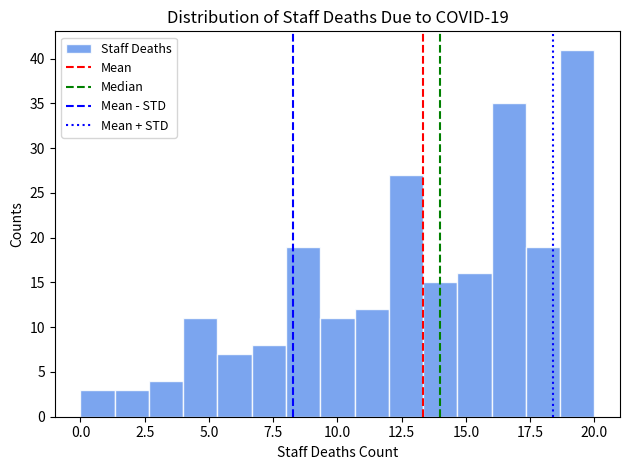

Read against the x-axis, roughly where is the centre of the tallest bar?

19.5